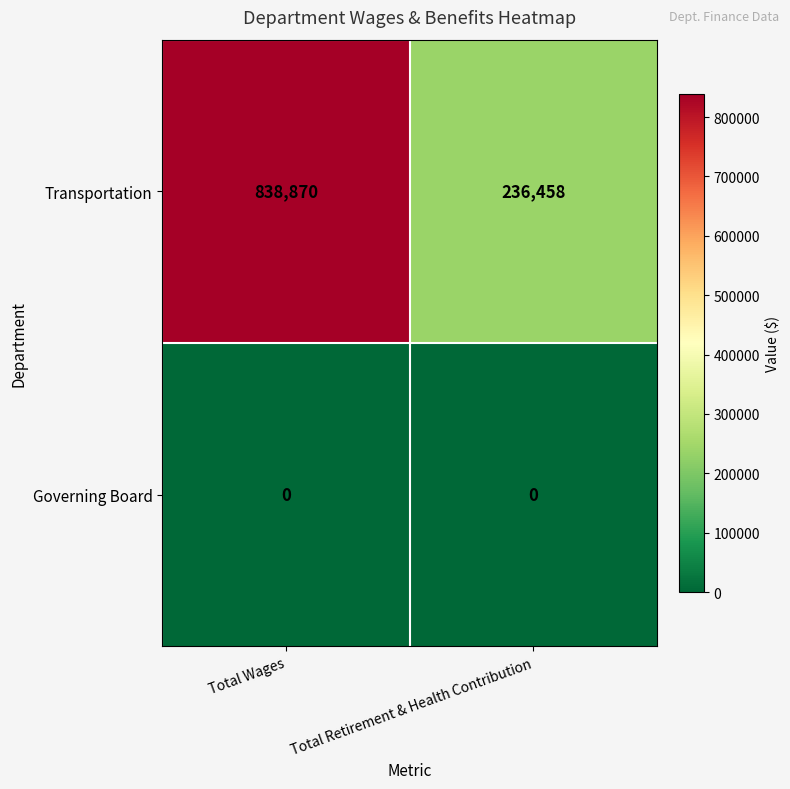

List the series in order of their overall mean, highest first.

Transportation, Governing Board